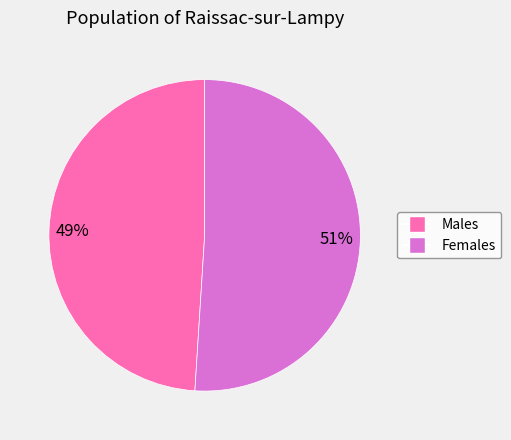

Is there any slice that represents more than half of the pie?

Yes